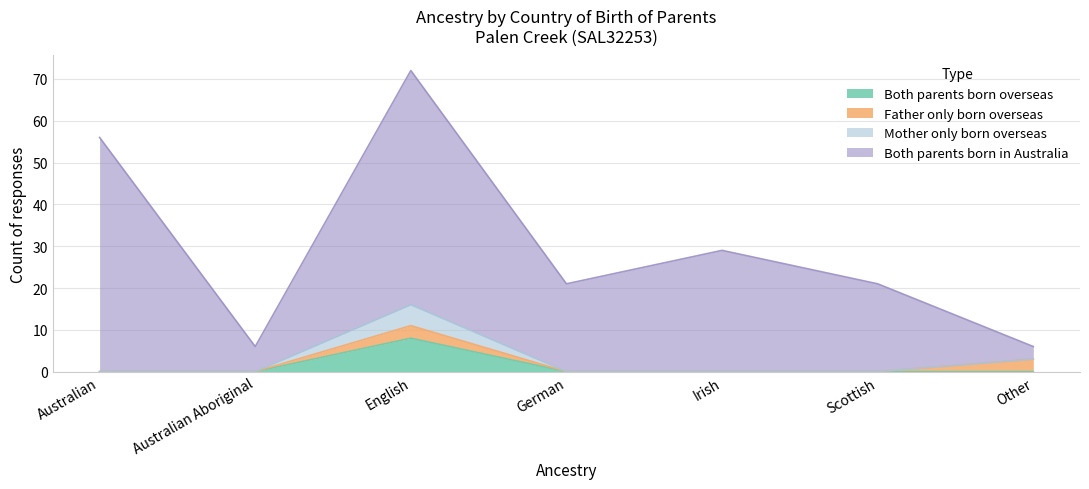

At which category is the sum across all series the highest?

English